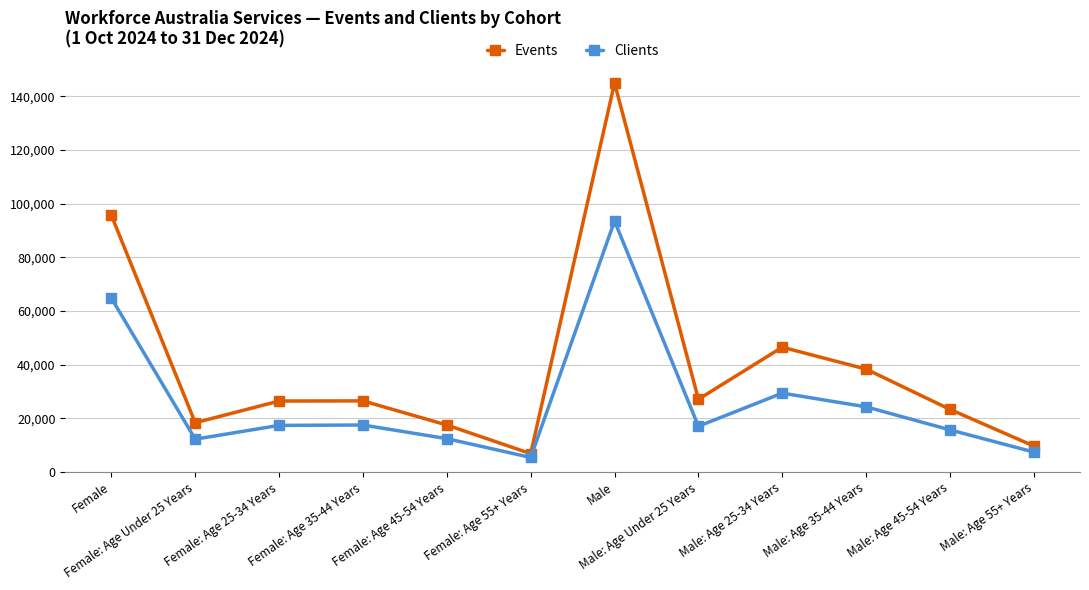

The value of Clients at Female: Age Under 25 Years is 7379. True or false?

False